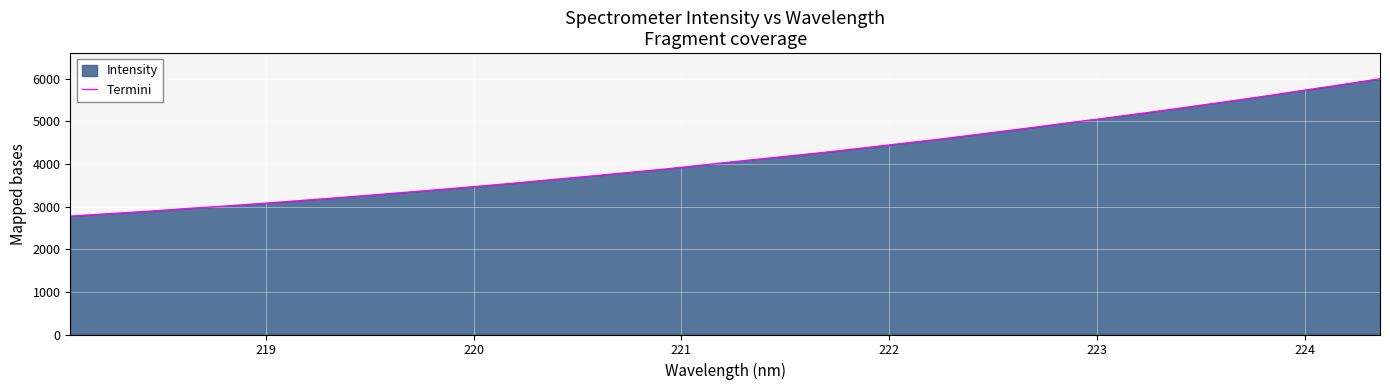

What is the minimum value shown in the chart?

2777.8